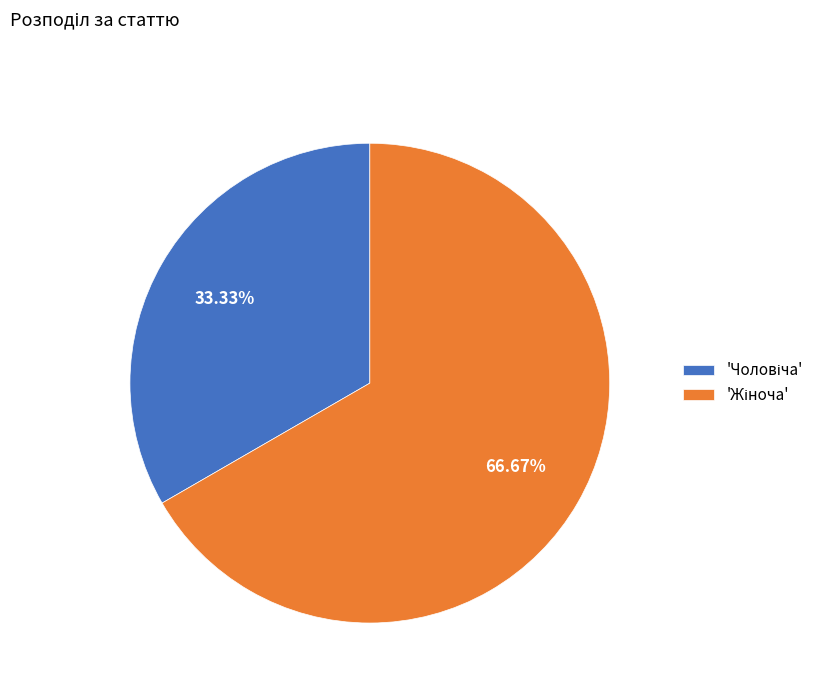

Does any single category account for the majority?

Yes